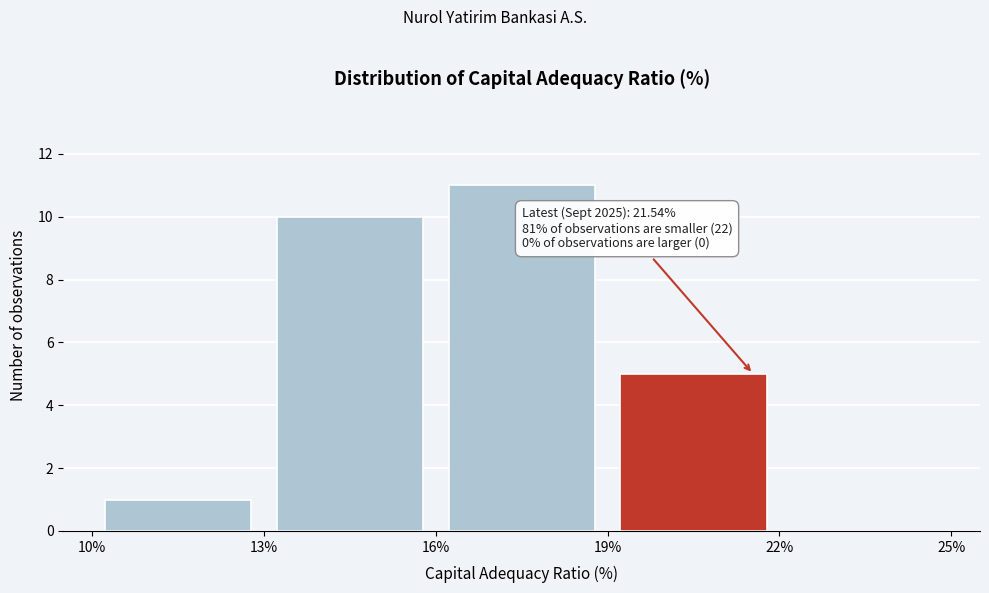

Over which range of the x-axis is the bar tallest?

16% to 19%